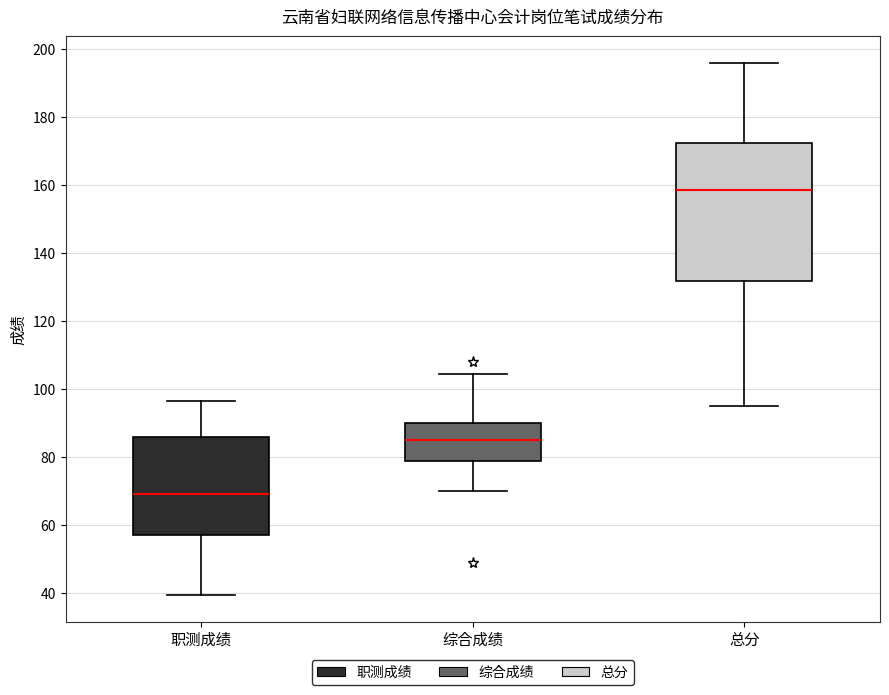

Reading left to right, transcribe this box plot: for each box, give where its median line is, the range the box spans, and where its two whiskers end, as read against the y-axis. The values are not printed on the chart, so give them approximately, as read against the axis.

职测成绩: median 70, box 58 to 86, whiskers 40 to 96
综合成绩: median 86, box 80 to 90, whiskers 70 to 104
总分: median 158, box 132 to 172, whiskers 96 to 196